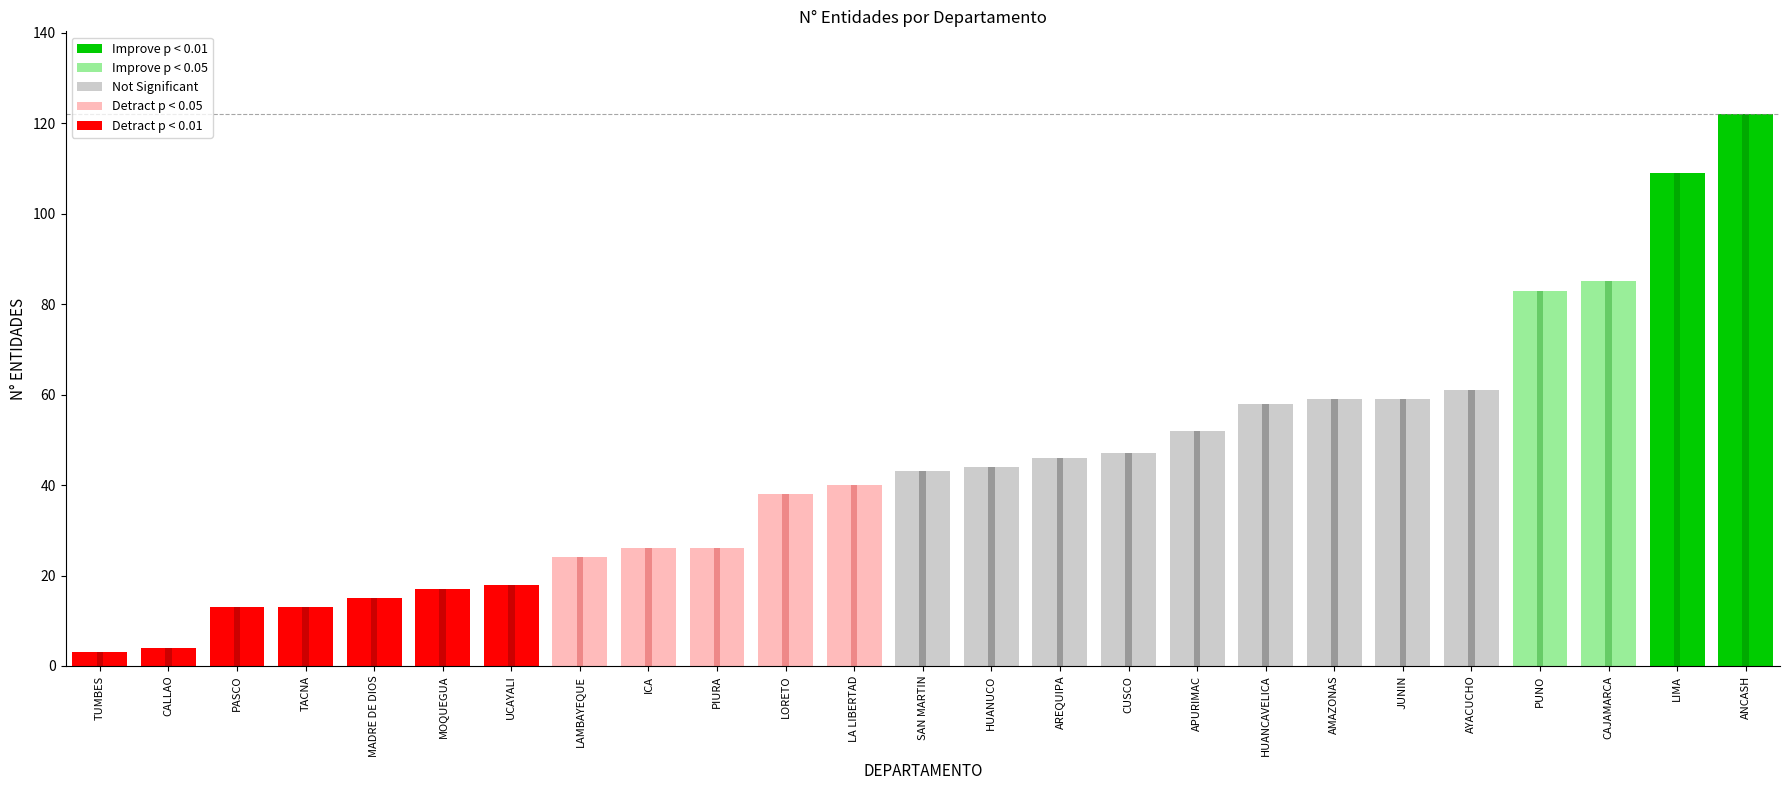

What is the sum of all values?

1105